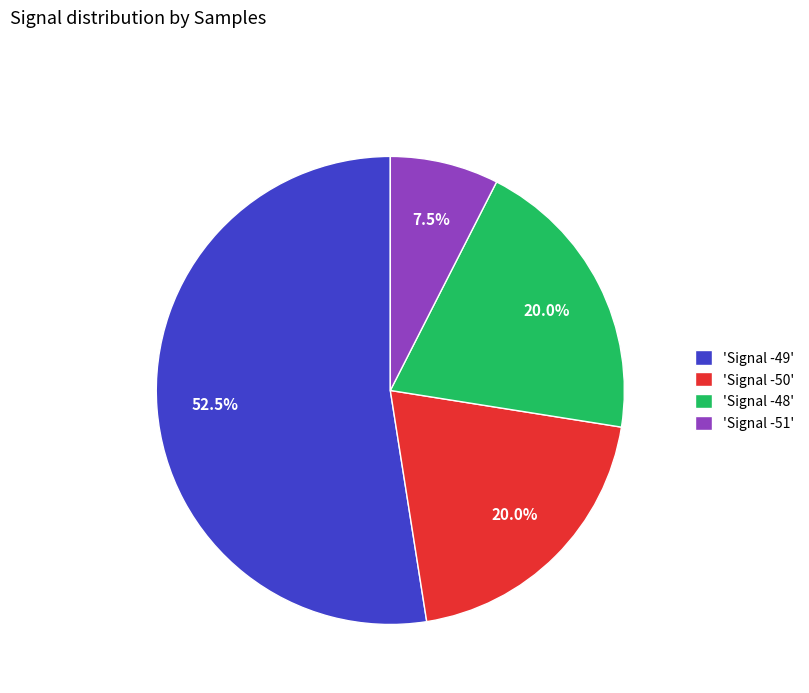

How many slices are in this pie chart?

4